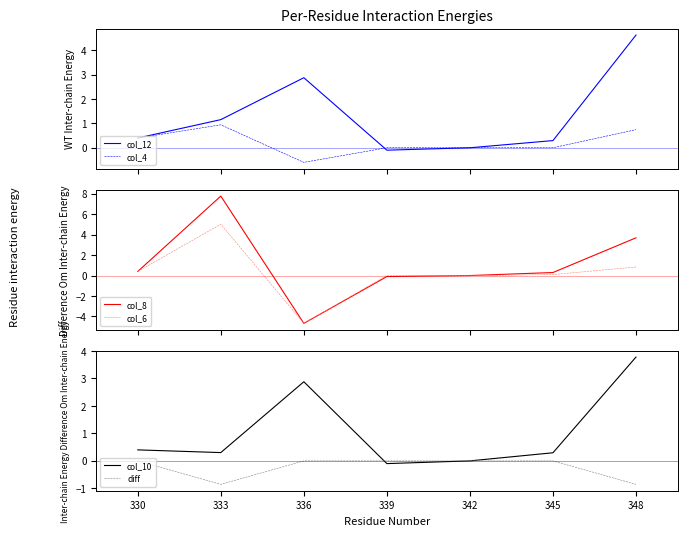

What is the greatest value displayed?

7.8